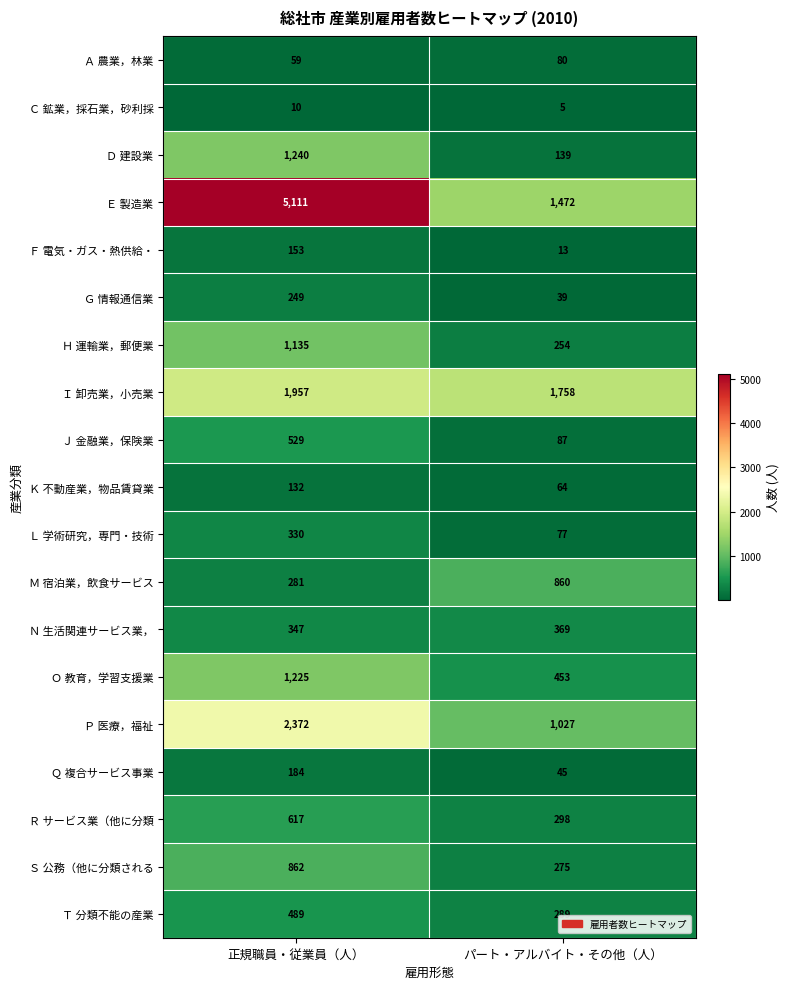

True or false: Ｅ 製造業 has a value of 2352 at パート・アルバイト・その他（人）.

False